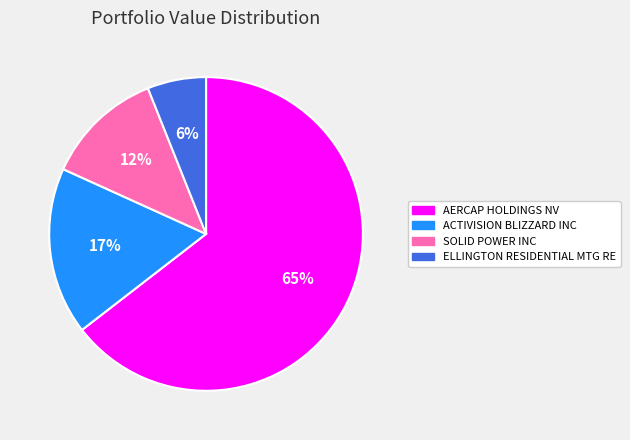

Is it true that ELLINGTON RESIDENTIAL MTG RE is 1% of the pie?

False